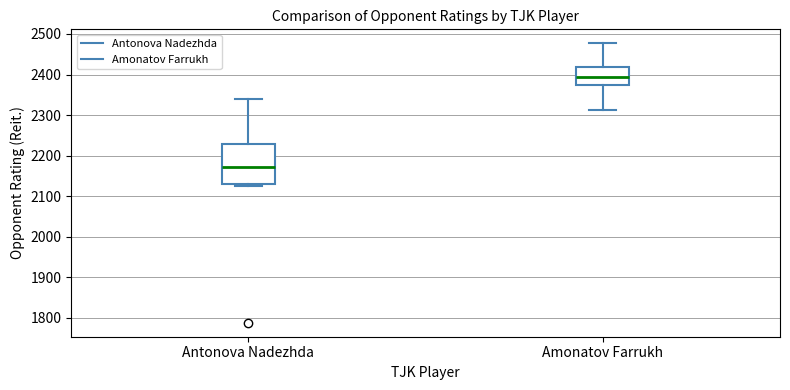

Reading left to right, transcribe this box plot: for each box, give where its median line is, the range the box spans, and where its two whiskers end, as read against the y-axis. The values are not printed on the chart, so give them approximately, as read against the axis.

Antonova Nadezhda: median 2170, box 2130 to 2230, whiskers 2130 (just below the box's lower edge) to 2340
Amonatov Farrukh: median 2400, box 2370 to 2420, whiskers 2310 to 2480